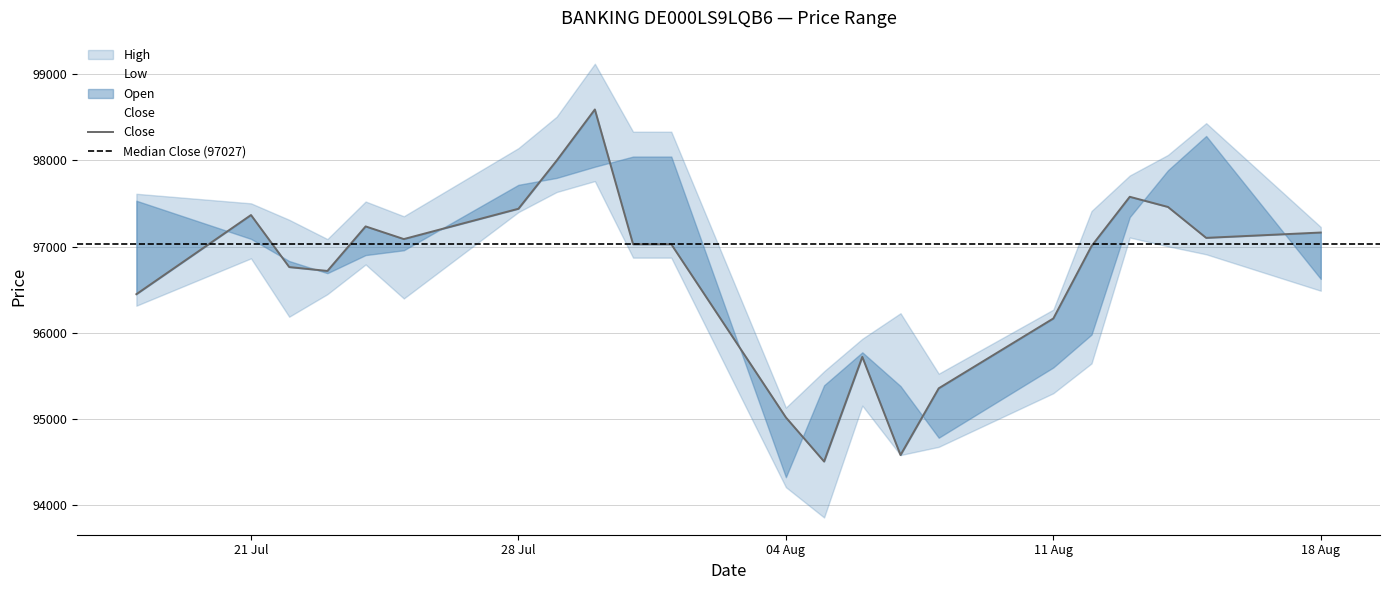

What is the smallest value displayed?

93854